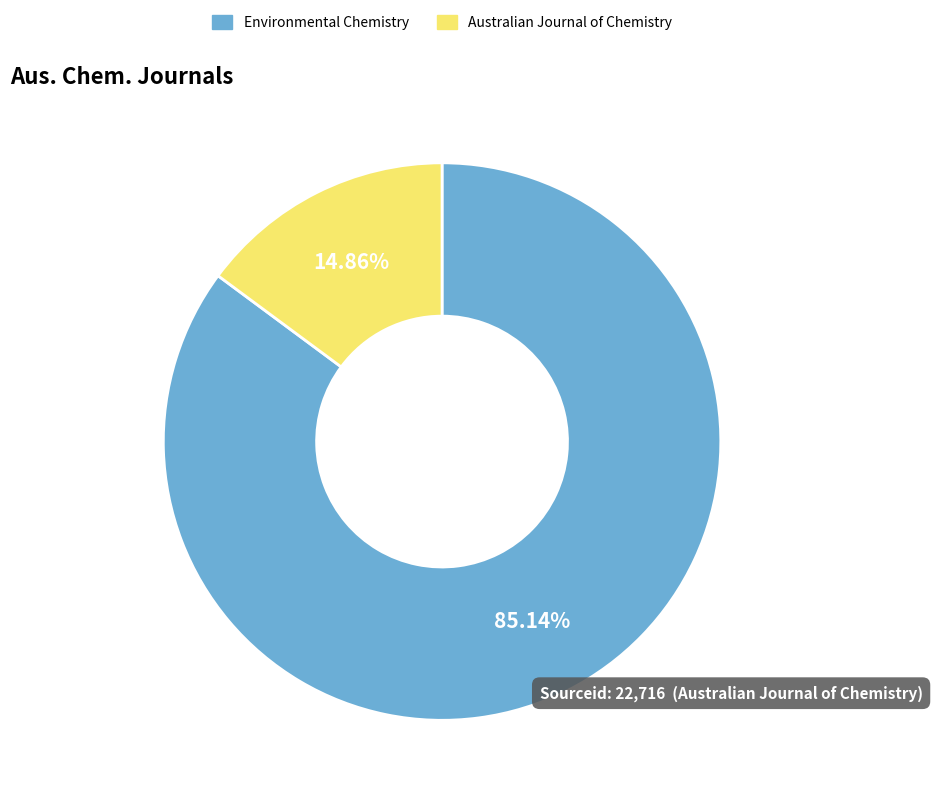

What is the total percentage of Environmental Chemistry and Australian Journal of Chemistry?

100.0%